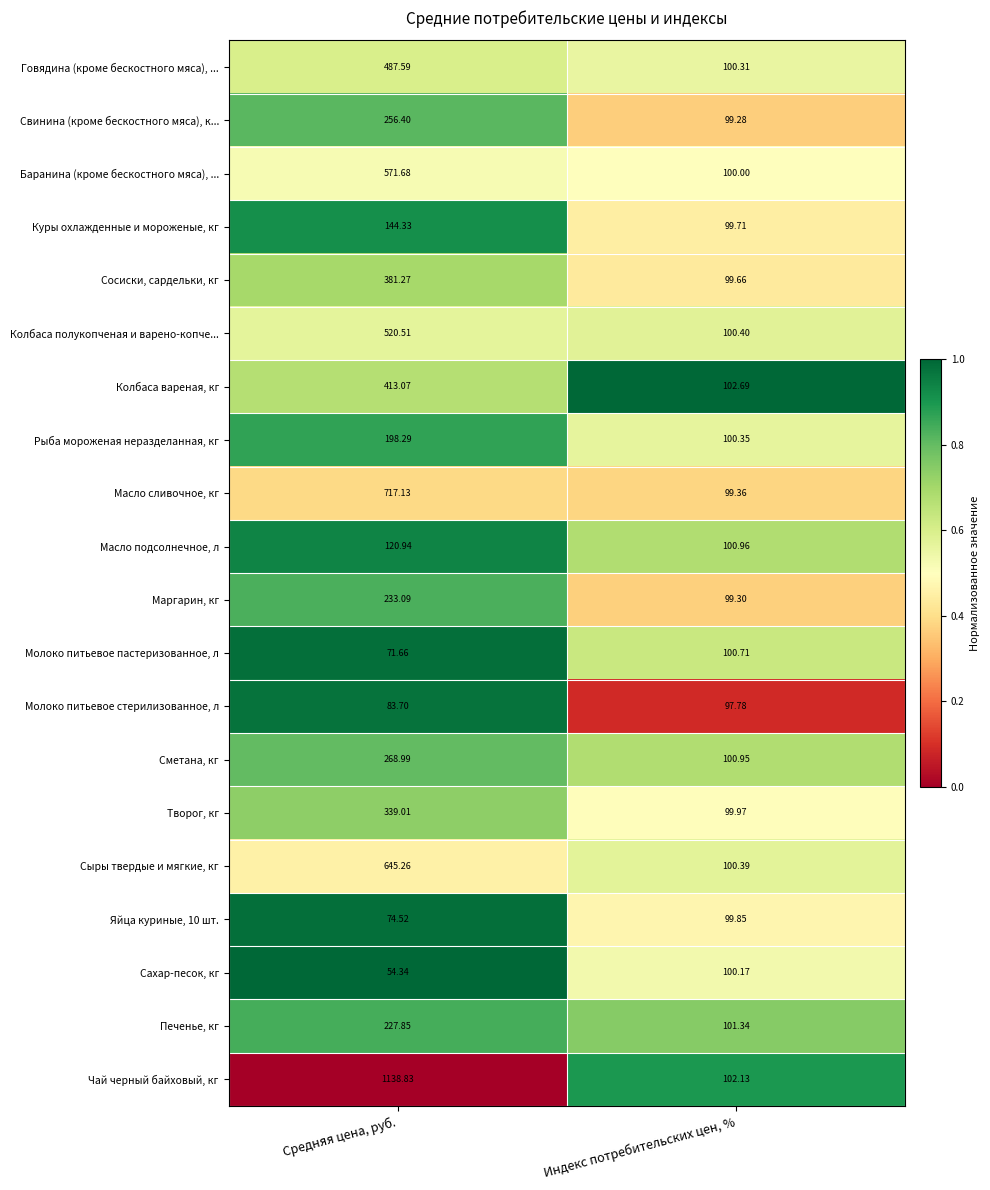

What is the total value across all series at Индекс потребительских цен, %?

2005.3